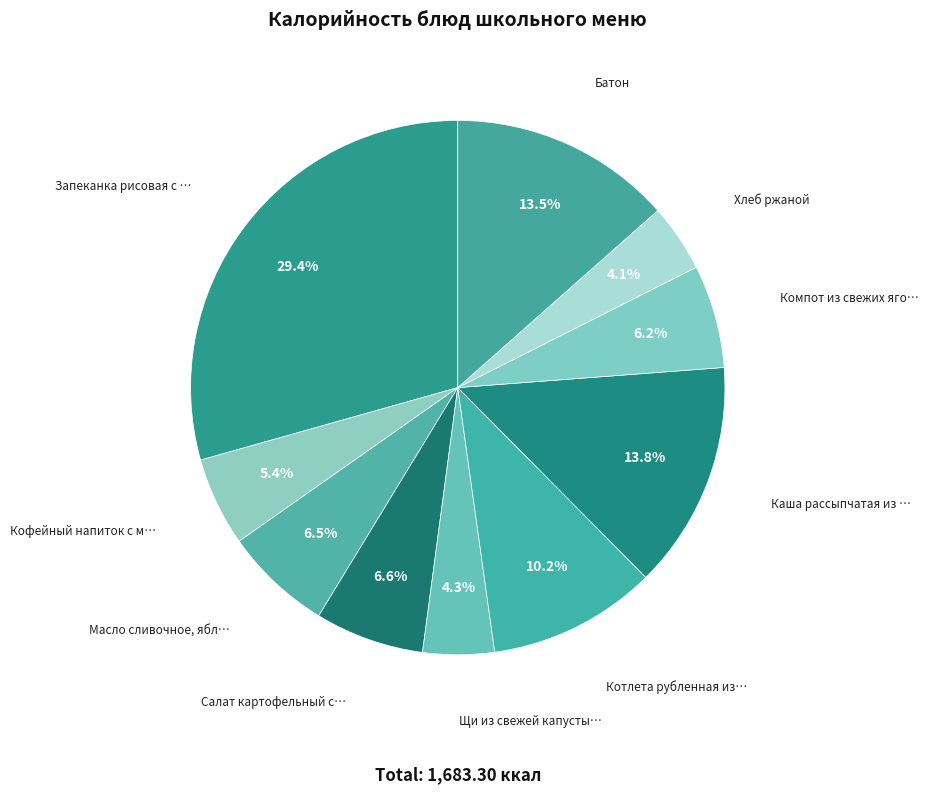

Does any single category account for the majority?

No